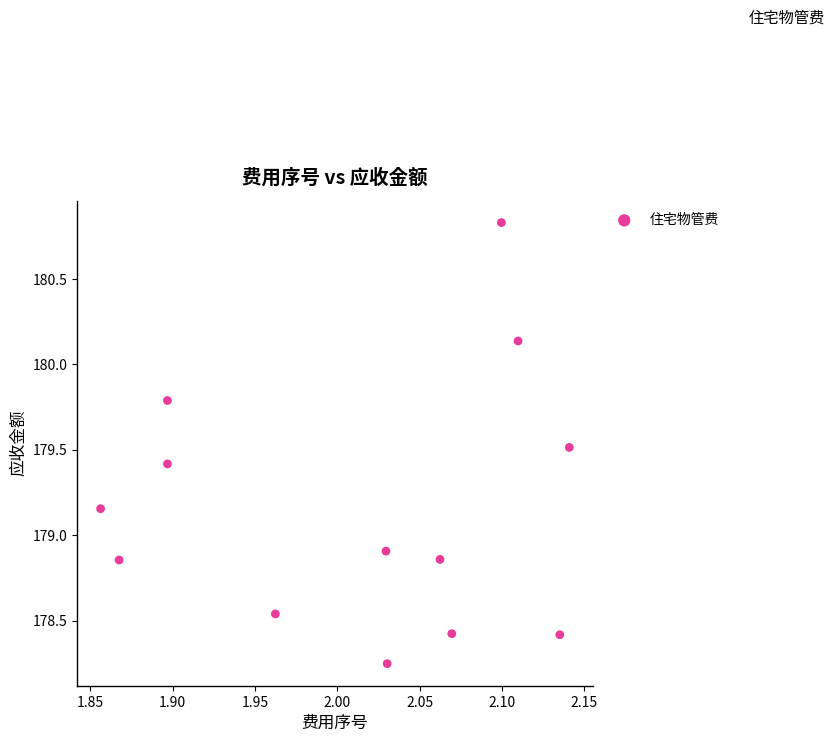

What is the range of Y values (max minus min)?

2.6